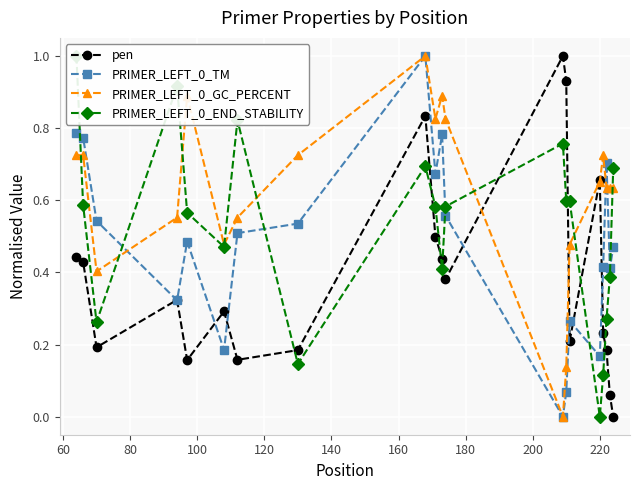

What is the greatest value displayed?

1.0